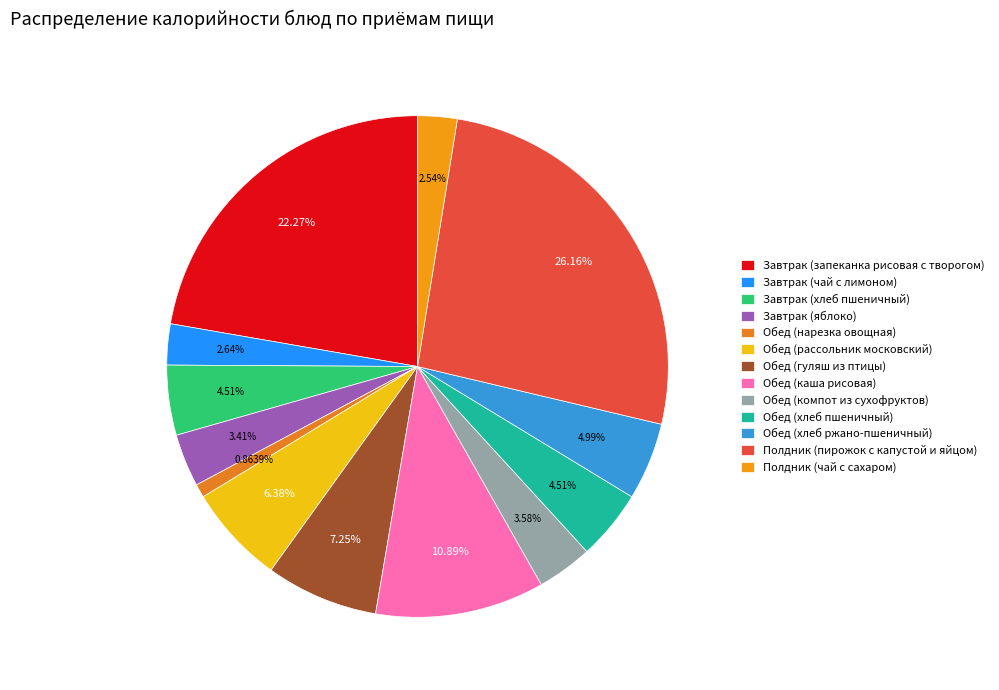

What is the smallest slice in the pie chart?

Обед (нарезка овощная)